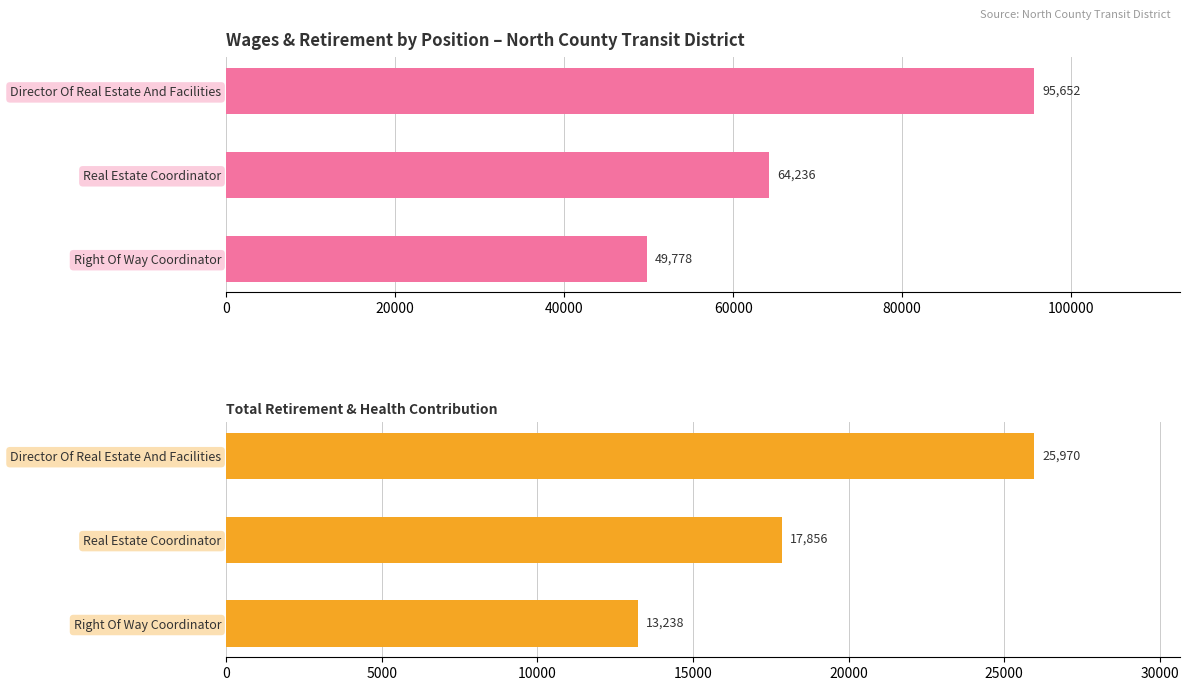

The Total Wages series shows 16525 at Real Estate Coordinator. True or false?

False